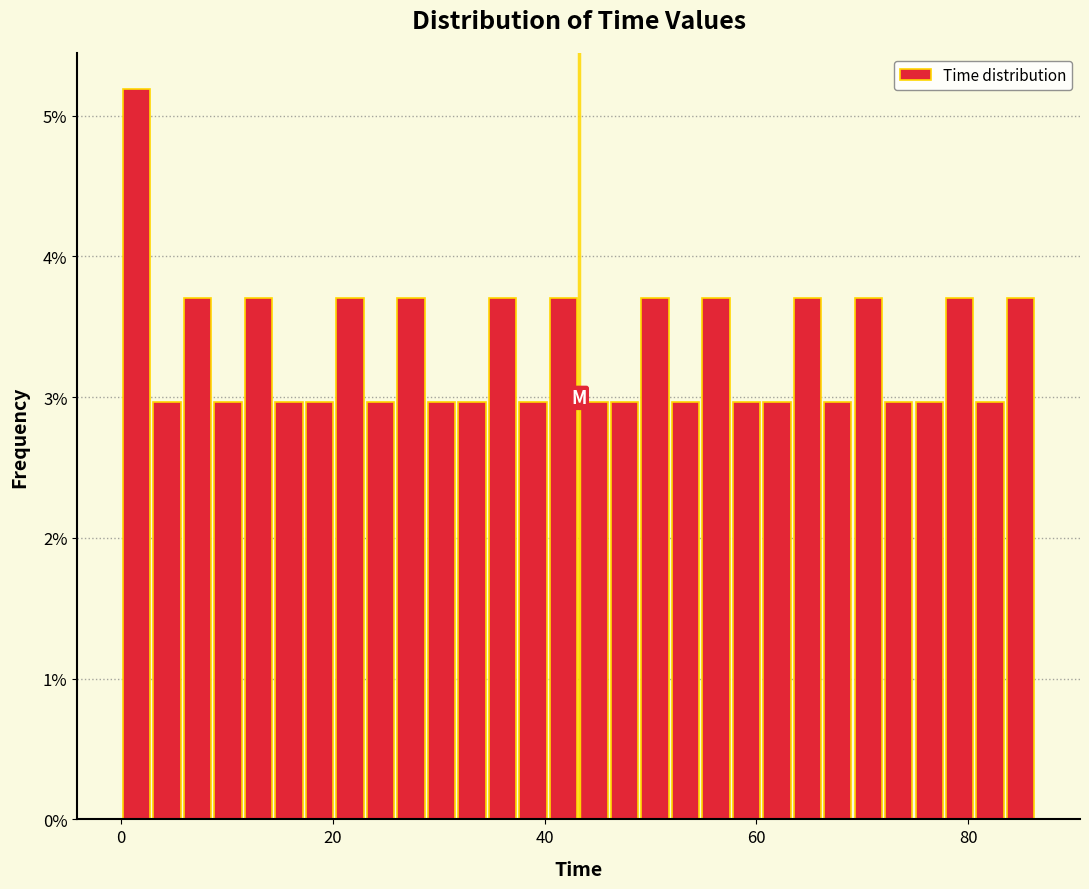

Around what value on the x-axis is the tallest bar? Give the approximate position of its centre, as read against the axis.

2